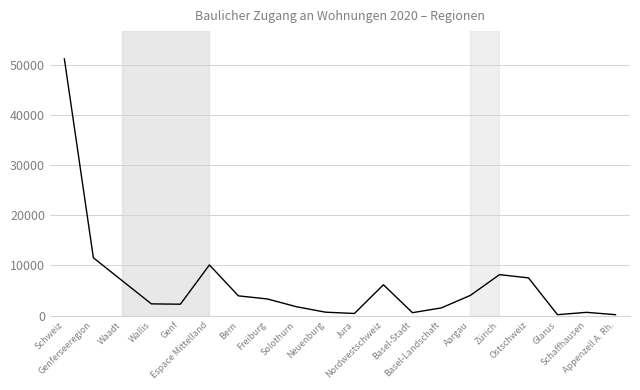

What is the maximum value shown in the chart?

51173